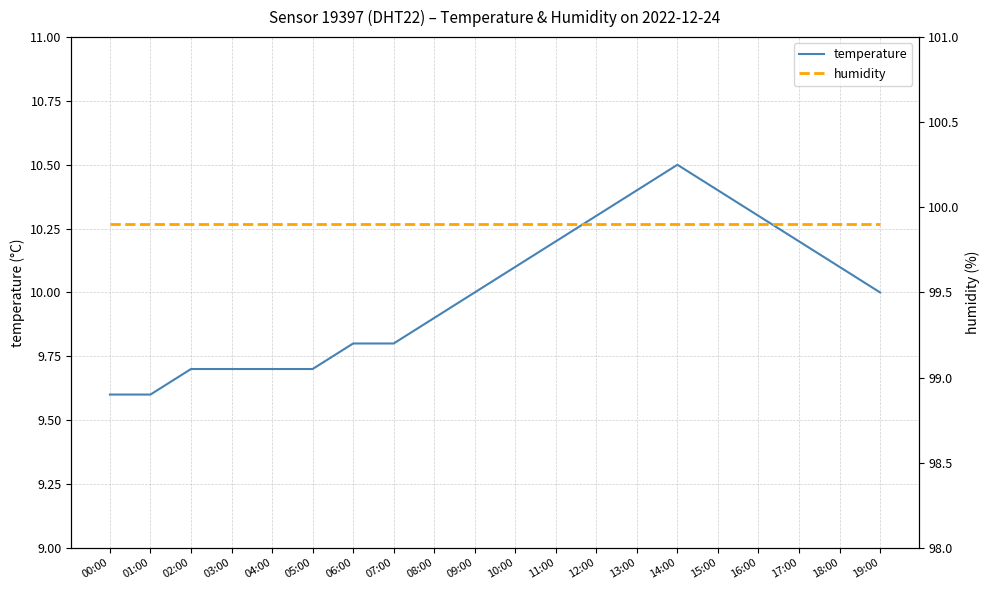

What is the label of the 8th point from the right?

12:00